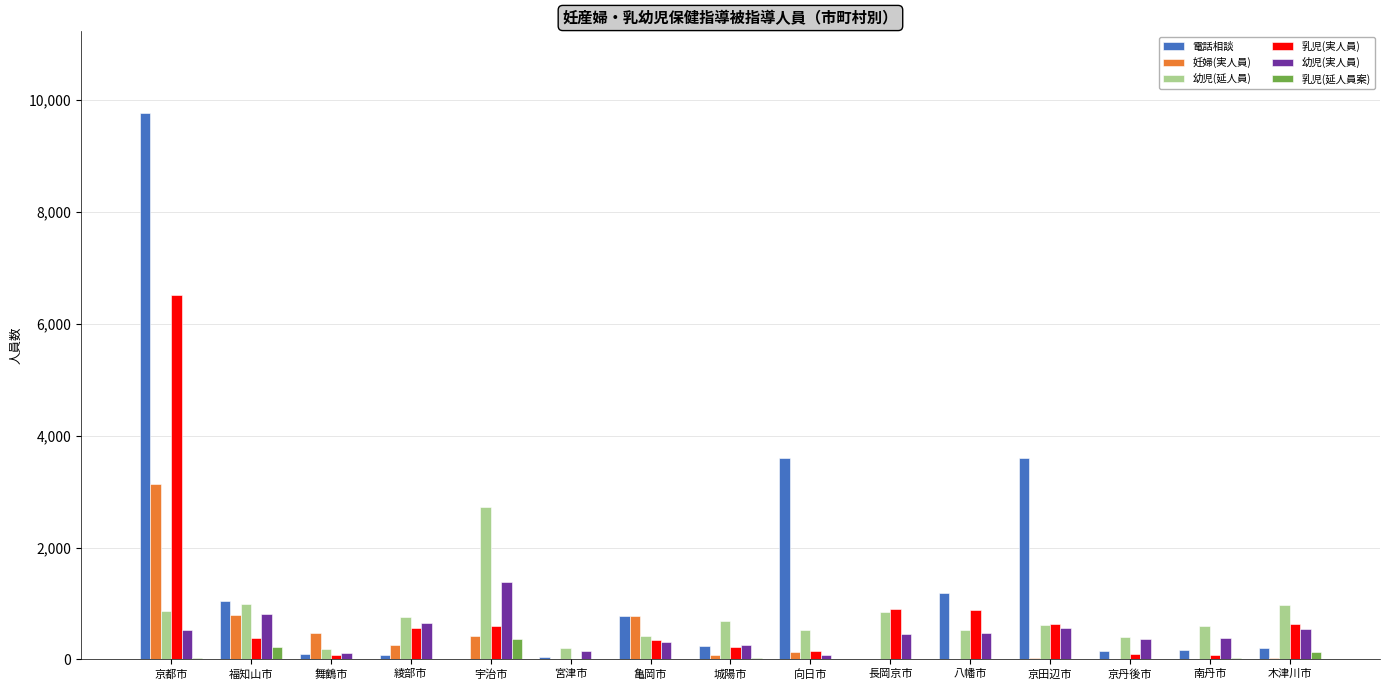

Which category has the highest value in the 電話相談 series?

京都市